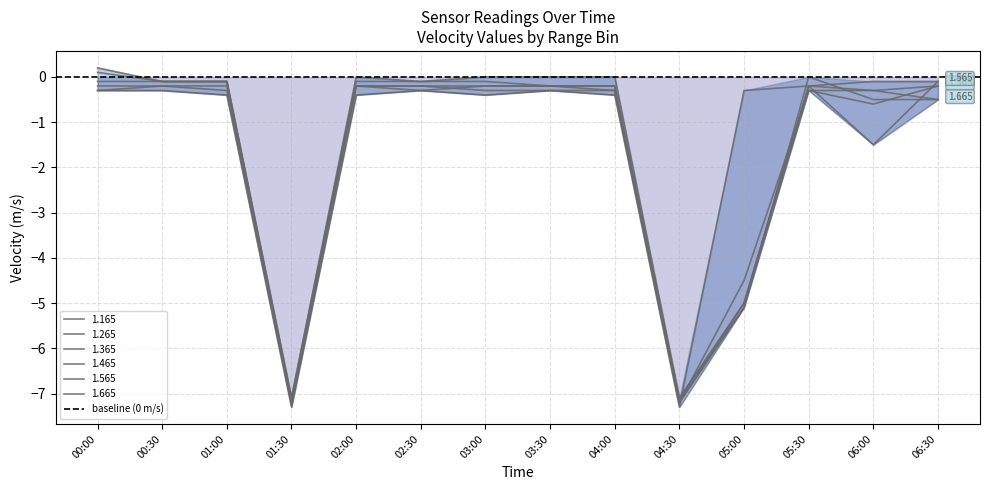

What is the value of the 1.465 point at the 4th from the left?

-7.2